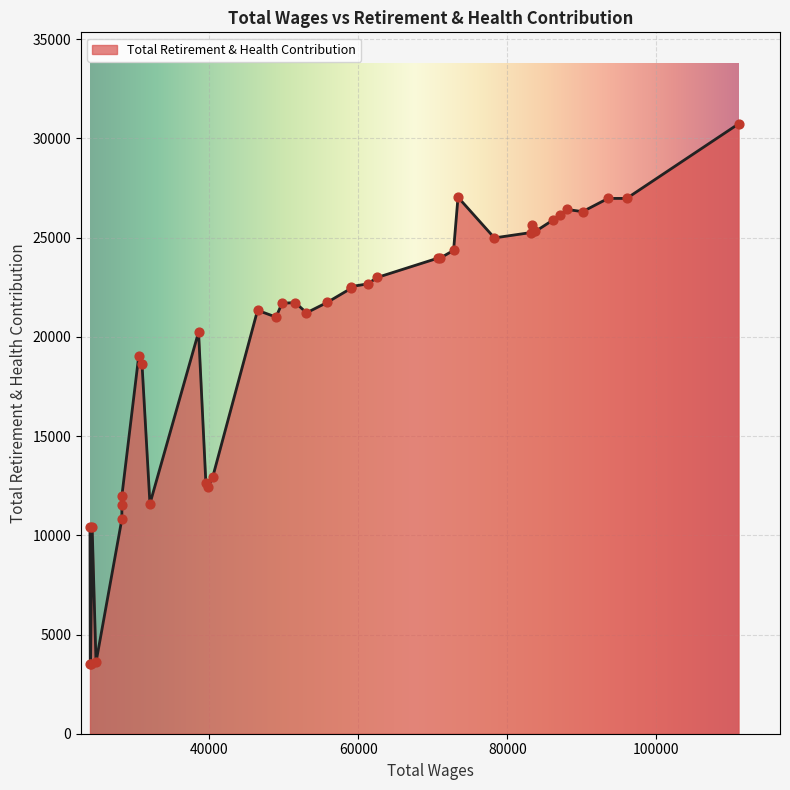

What is the ratio of the value at 38 to the value at 35?

1.0